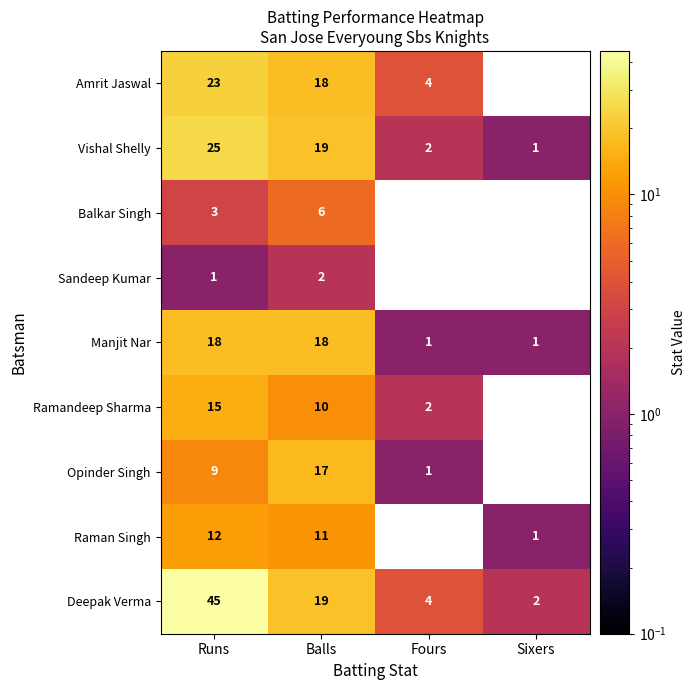

Which has a higher value, Sixers or Fours?

Fours